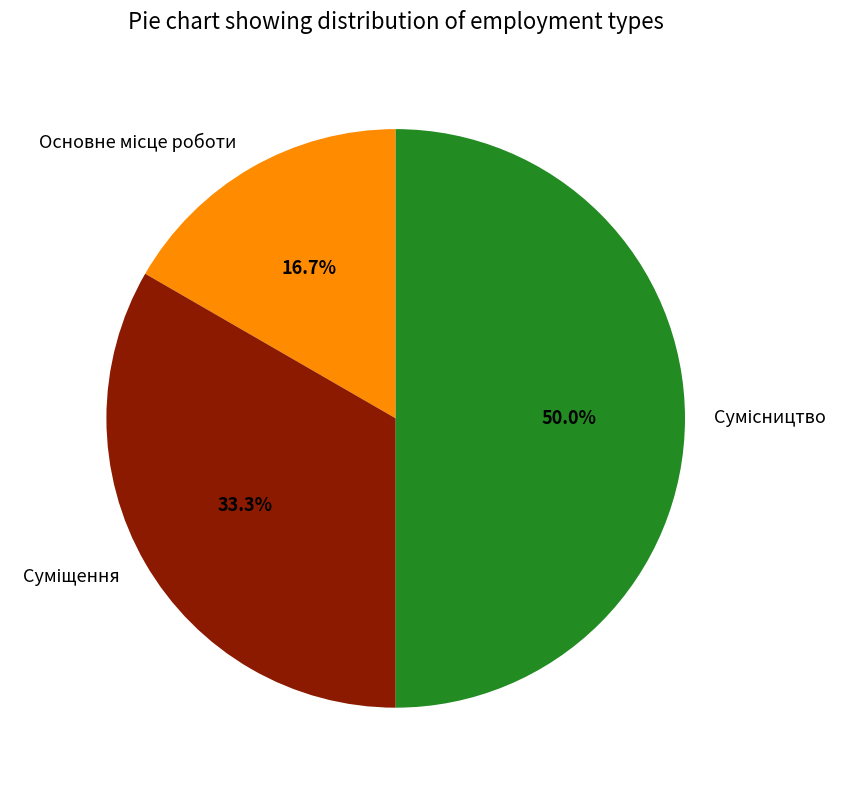

To the nearest percent, what is the difference between the largest and smallest slice percentages?

33%